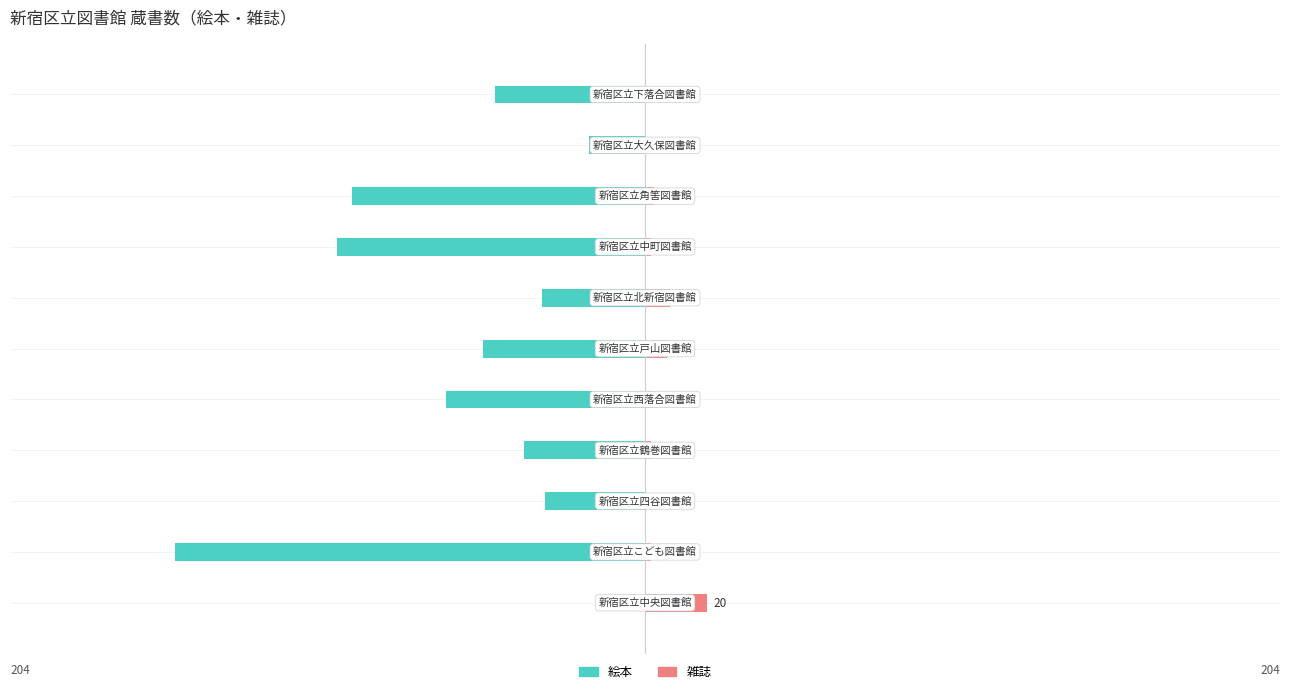

Reading left to right, list all the values displayed in this chart.

絵本: 0=0	1=-151	2=-32	3=-39	4=-64	5=-52	6=-33	7=-99	8=-94	9=-18	10=-48
雑誌: 0=20	1=2	2=0	3=2	4=3	5=7	6=8	7=2	8=3	9=0	10=0